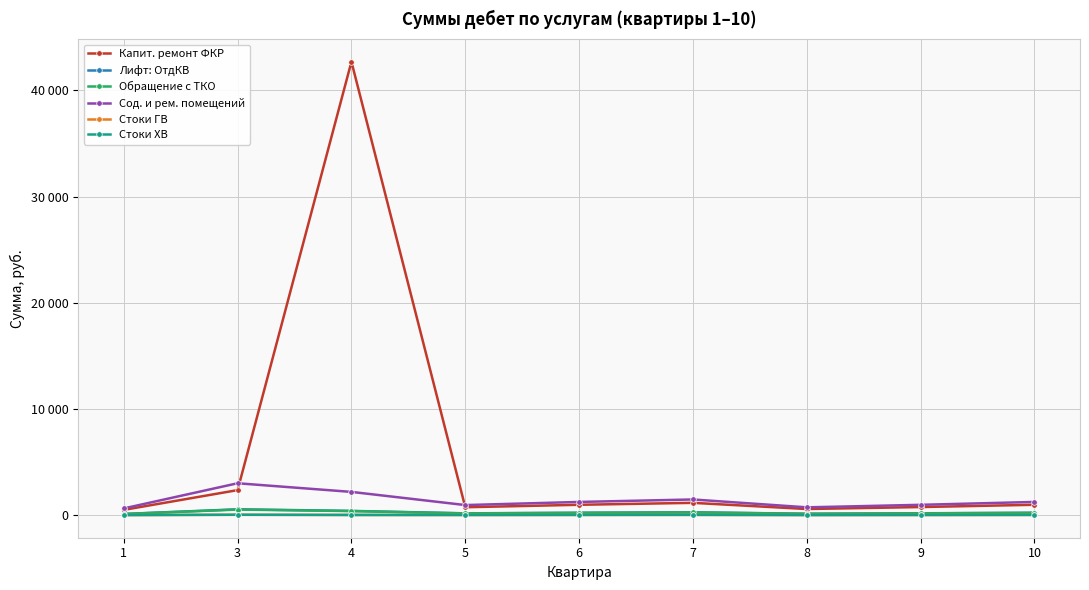

What is the value of the Стоки ГВ point at the 6th from the left?

32.5